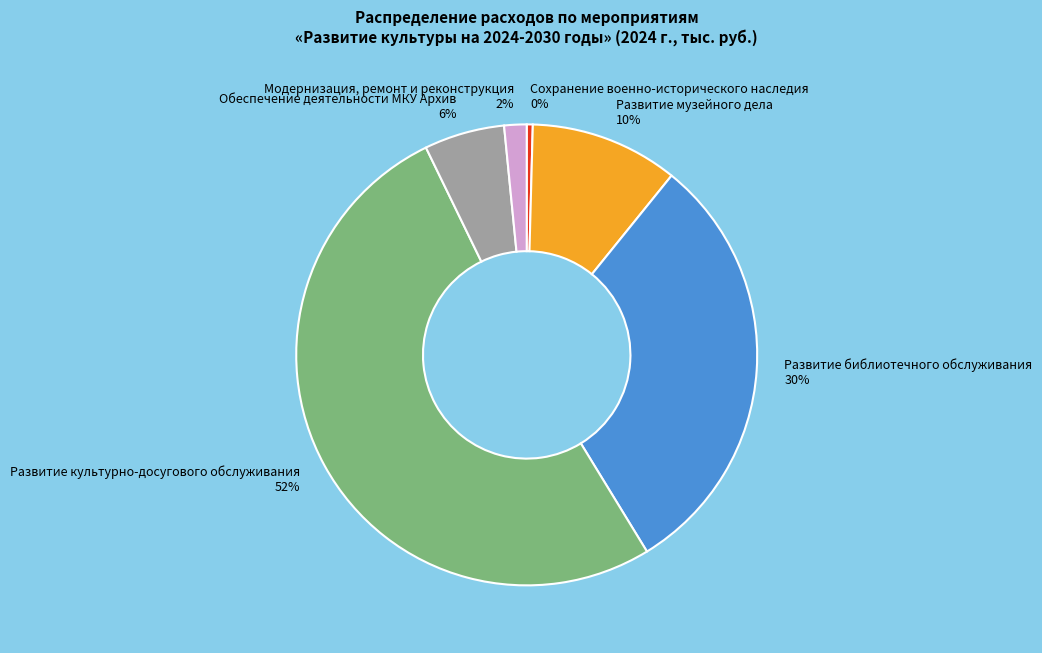

Is the sum of Сохранение военно-исторического наследия and Развитие музейного дела greater than half?

No